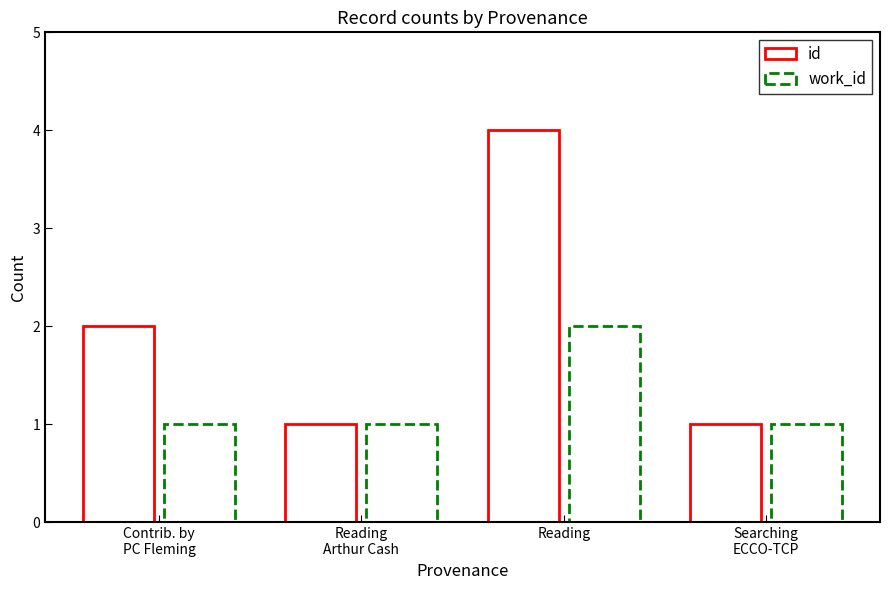

How many bars are there in each group?

2